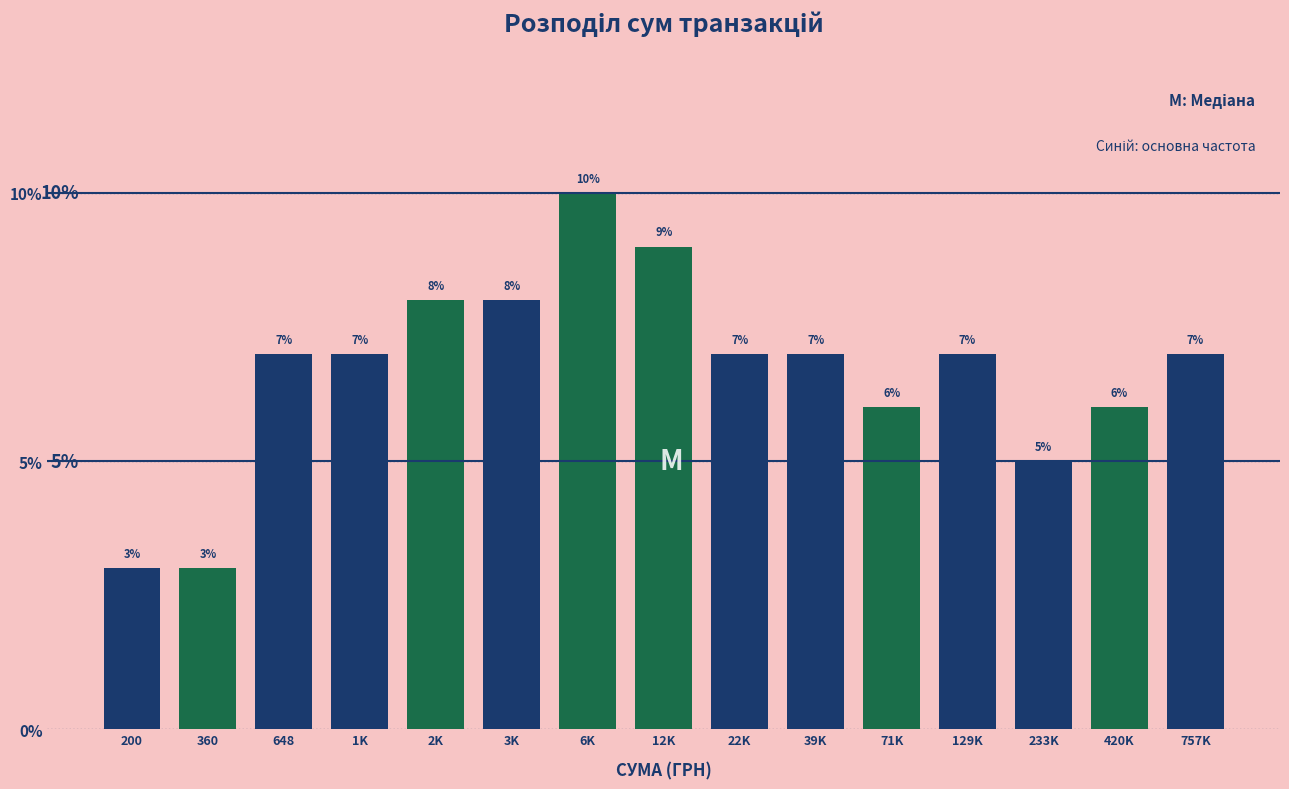

Reading right to left, what are all the values shown in this chart?

757K=7.0	420K=6.0	233K=5.0	129K=7.0	71K=6.0	39K=7.0	22K=7.0	12K=9.0	6K=10.0	3K=8.0	2K=8.0	1K=7.0	648=7.0	360=3.0	200=3.0